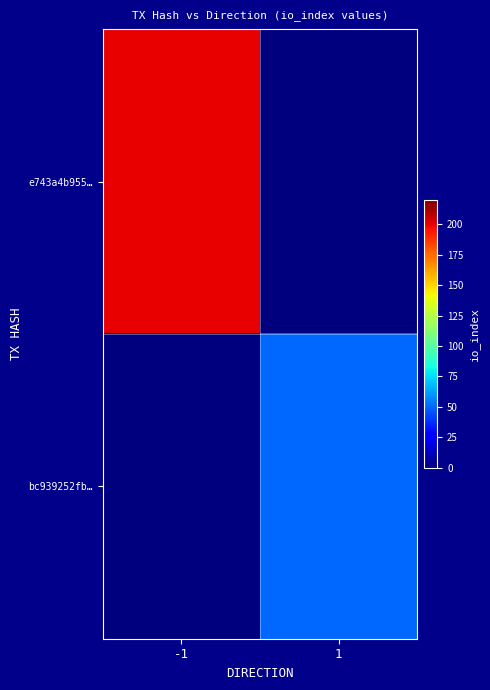

Rank the series by their maximum value, from lowest to highest.

bc939252fb…, e743a4b955…